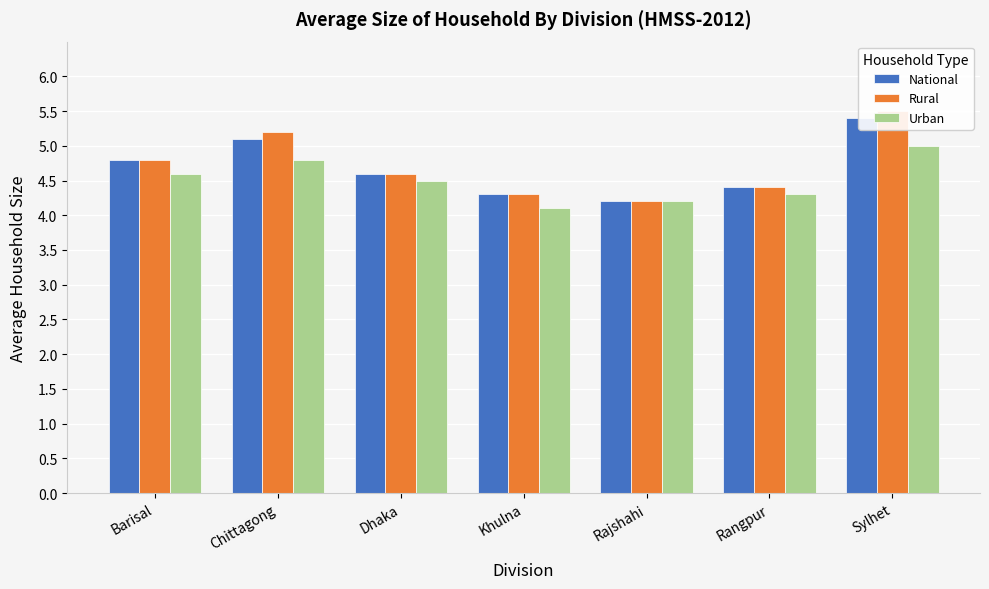

What position from the right is Rajshahi?

3